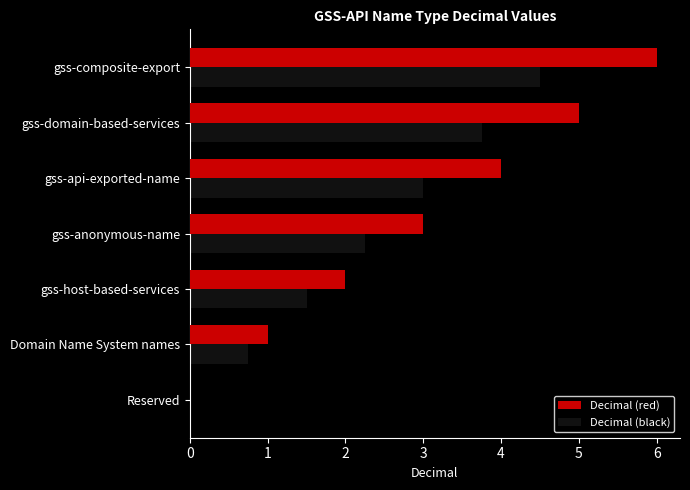

What is the sum of all Decimal (black) values?

15.8